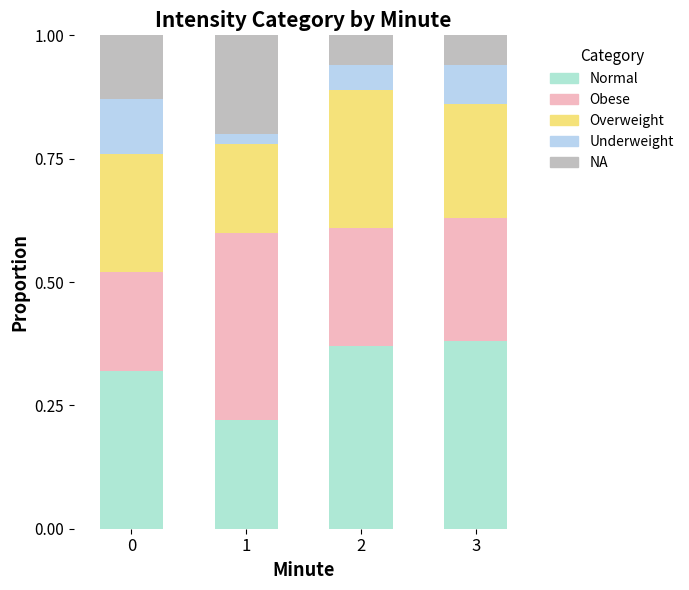

Are the bars grouped side by side (vs. stacked)?

No